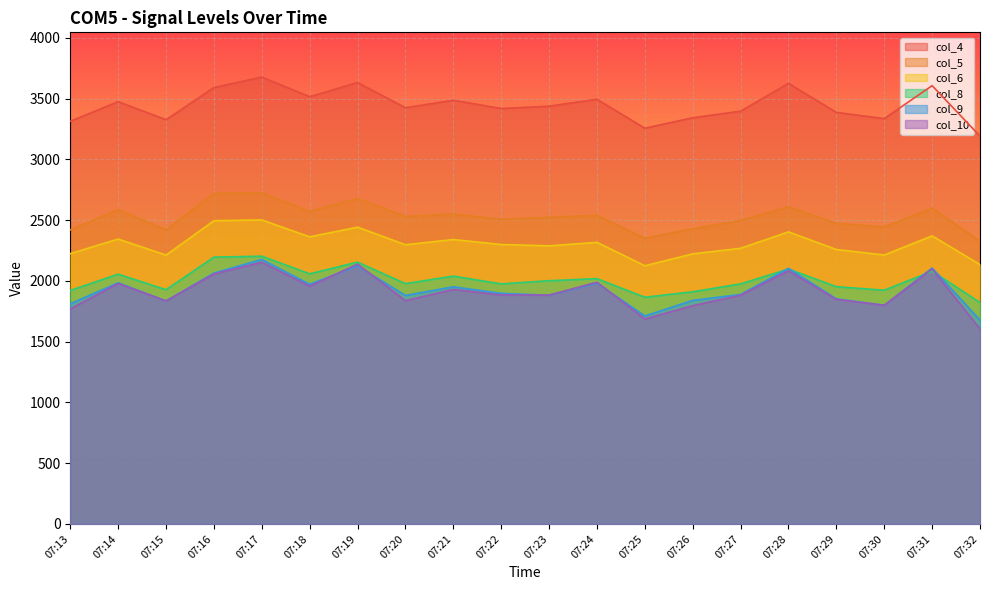

At which category is the sum across all series the highest?

07:17